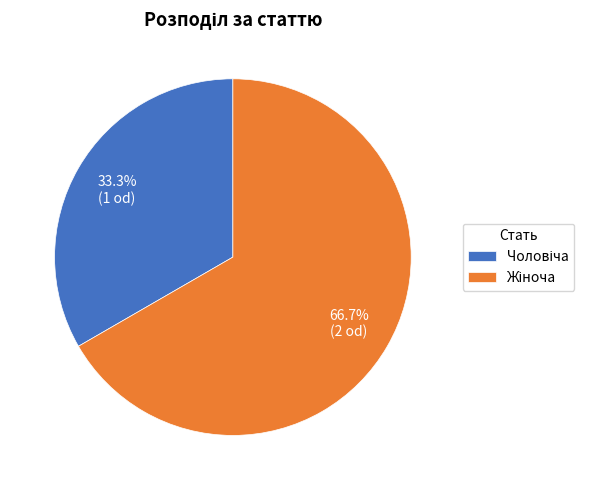

Is there a majority slice in this chart?

Yes